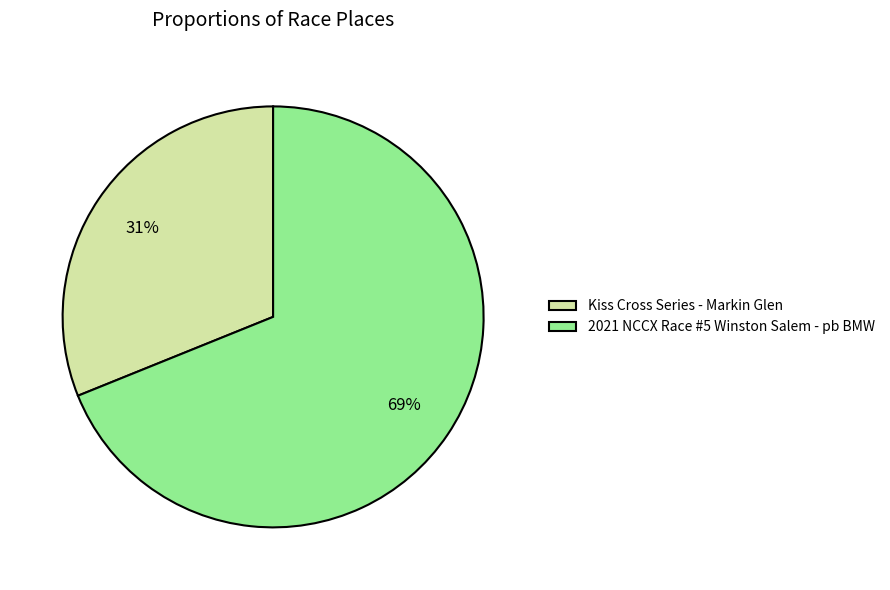

To the nearest percent, what is the average slice percentage?

50%